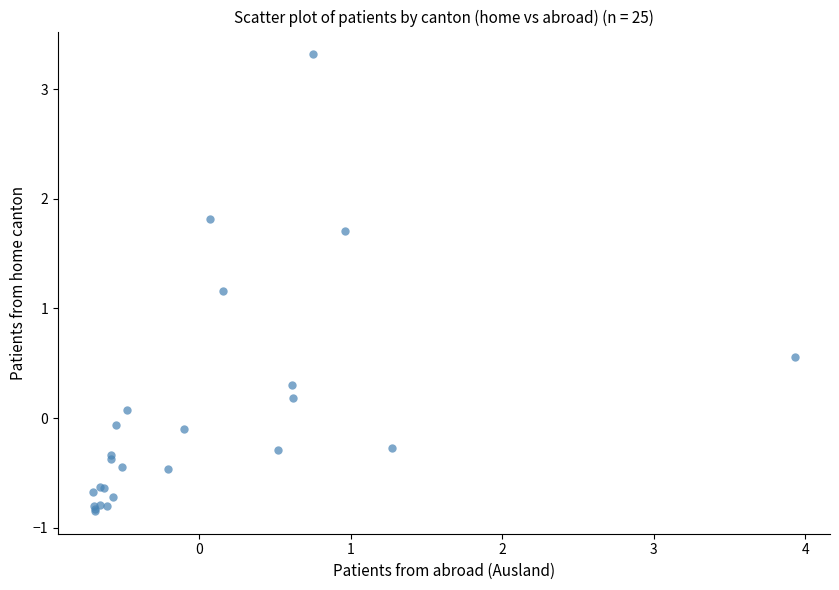

What Y value in the scatter plot is closest to 1?

1.2